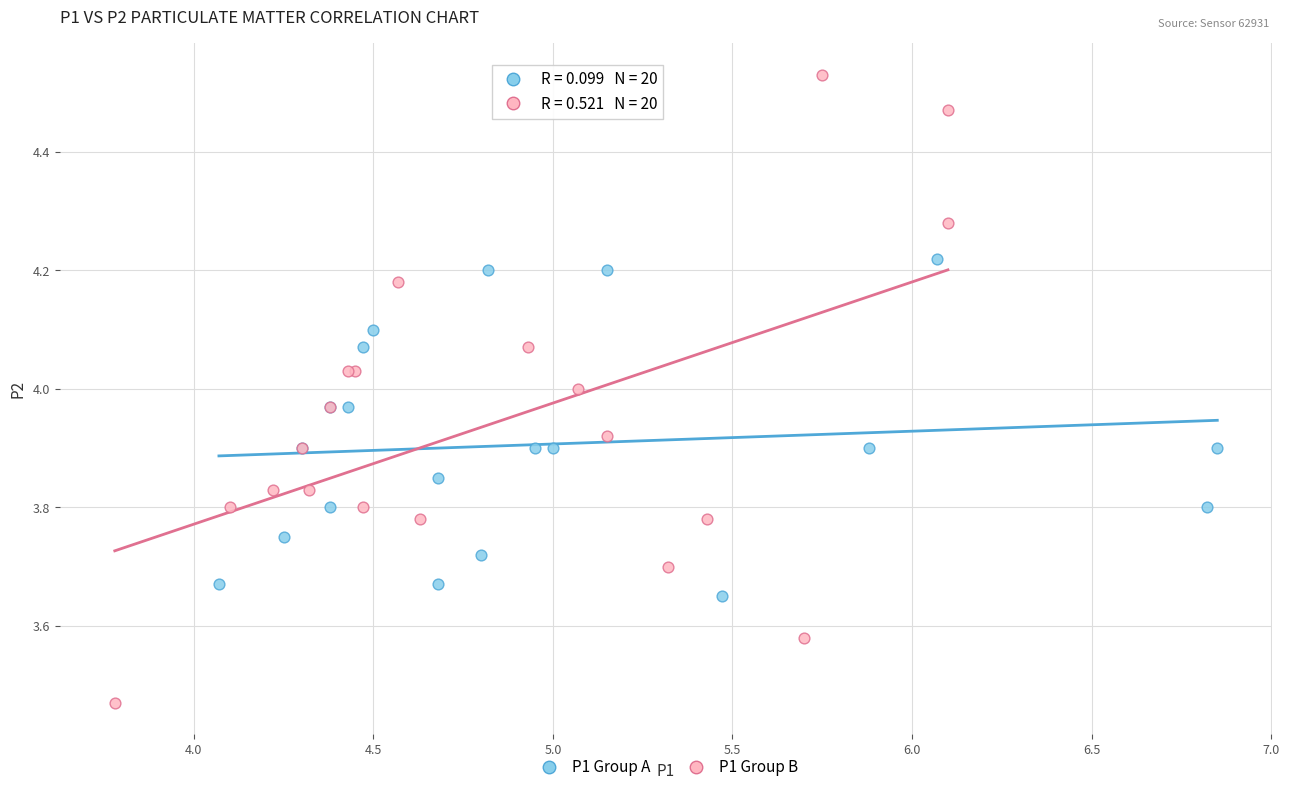

Which series contains the lowest Y value?

P1 Group B